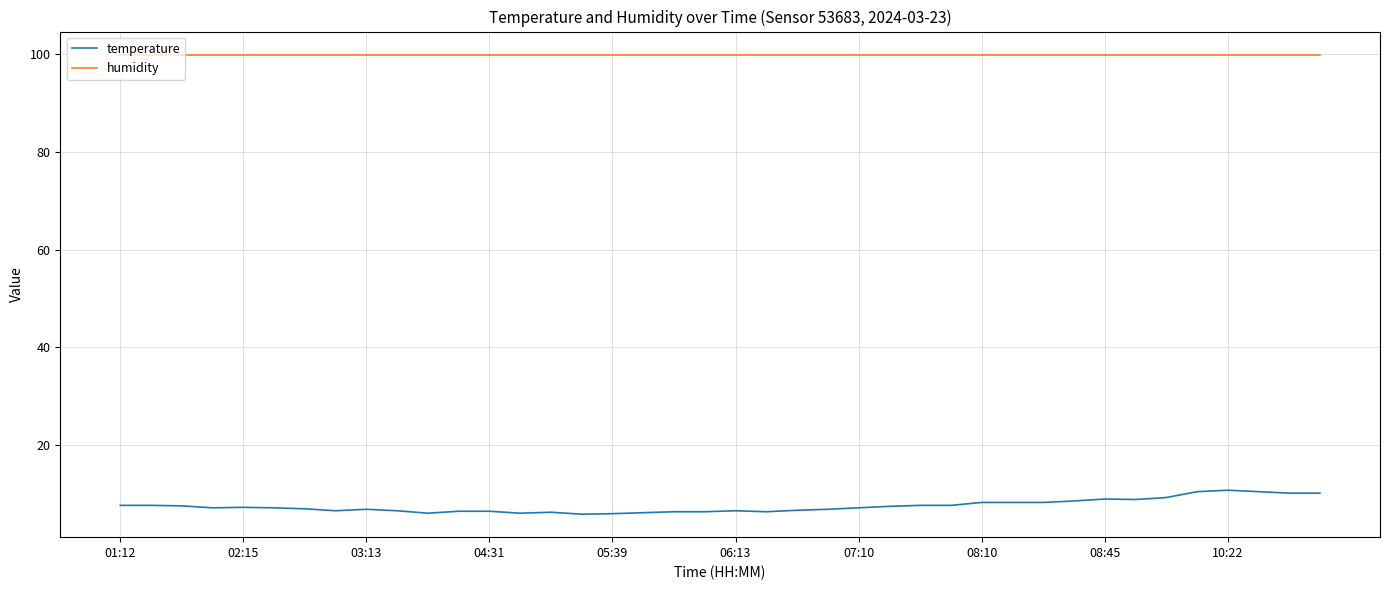

True or false: humidity and temperature intersect in this chart.

False